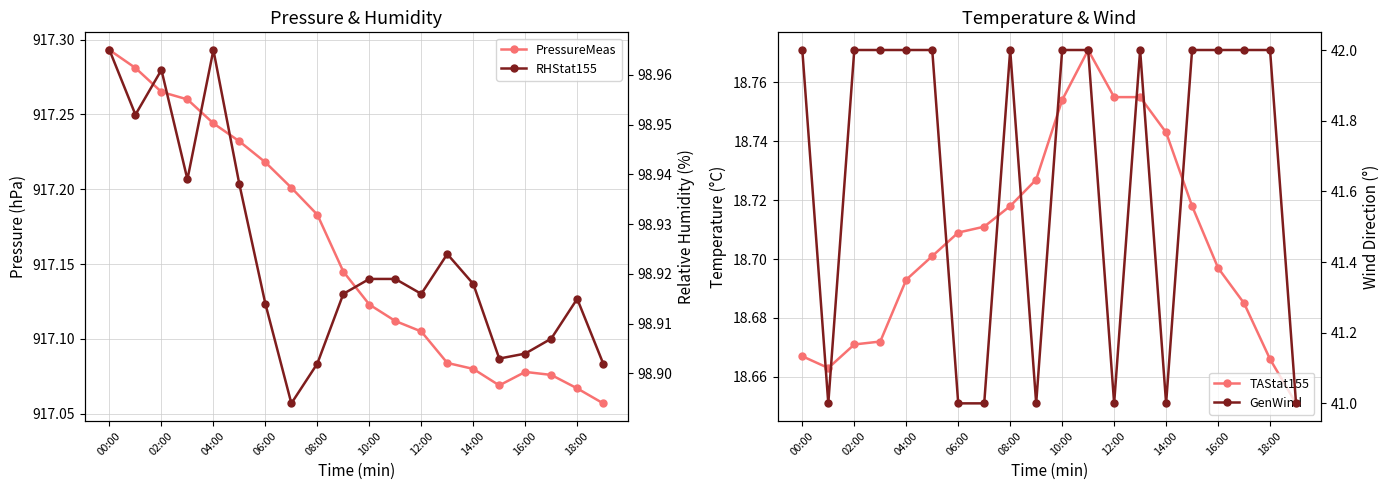

What is the difference between the second highest and second lowest values in the TAStat155 series?

0.1